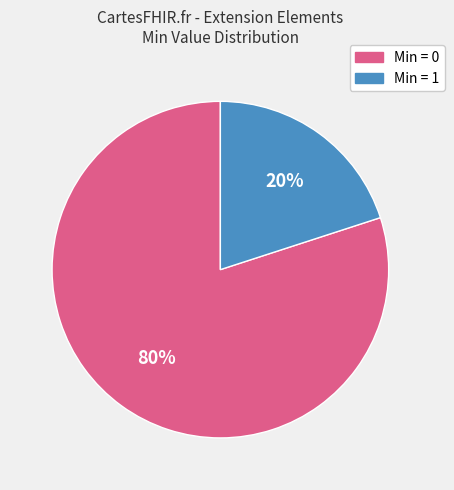

To the nearest percent, what is the average slice percentage?

50%